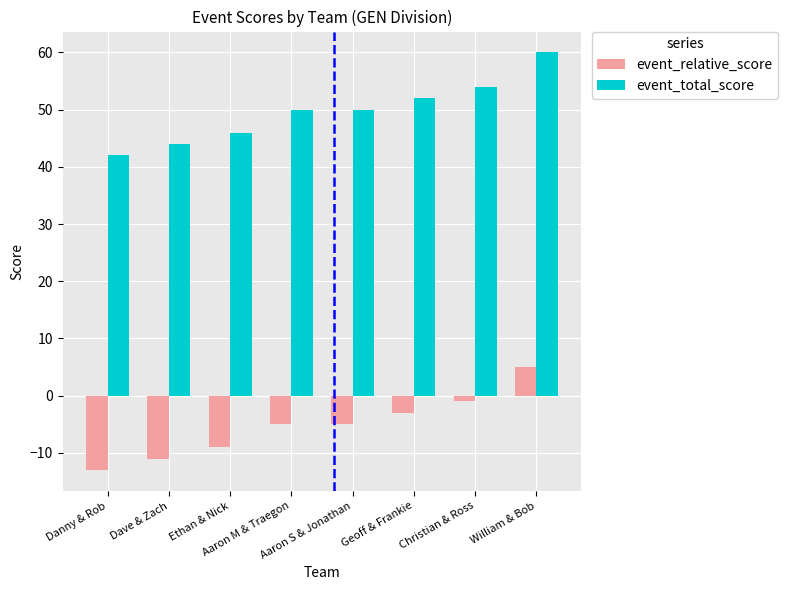

Are the bars horizontal?

No